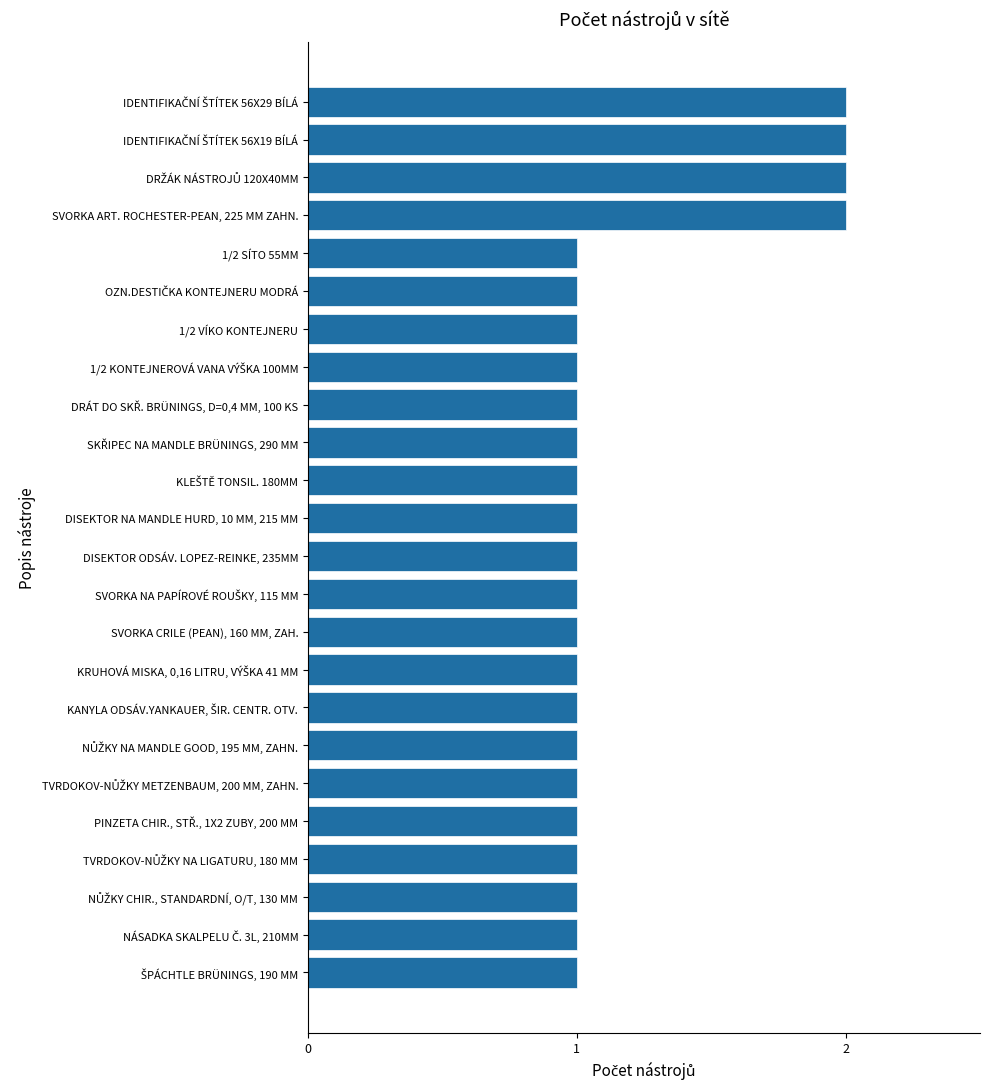

What is the difference between the maximum and minimum values?

1